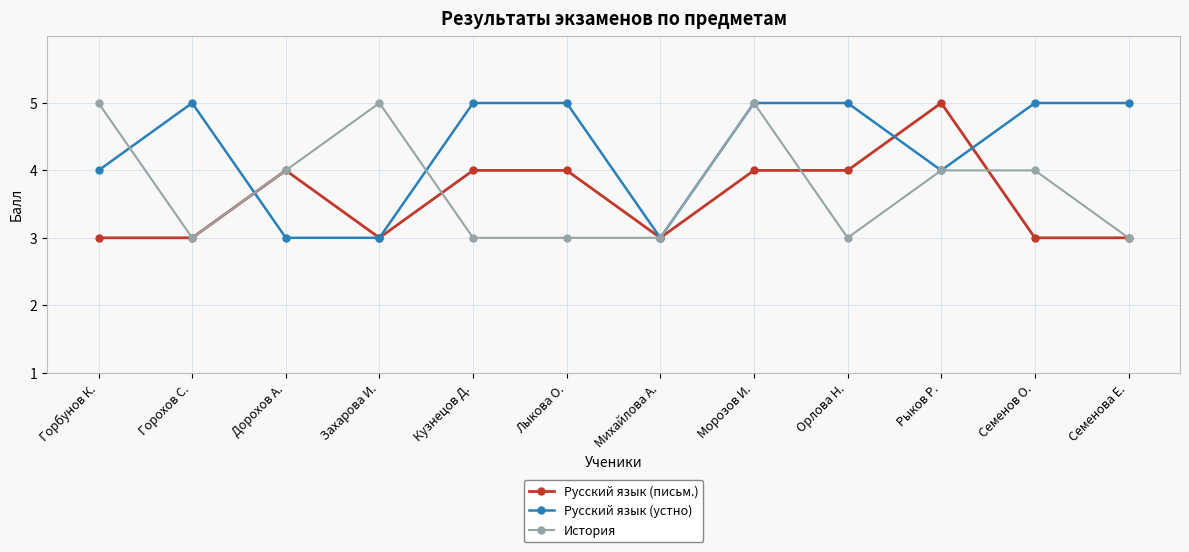

Does the chart have visible grid lines?

Yes